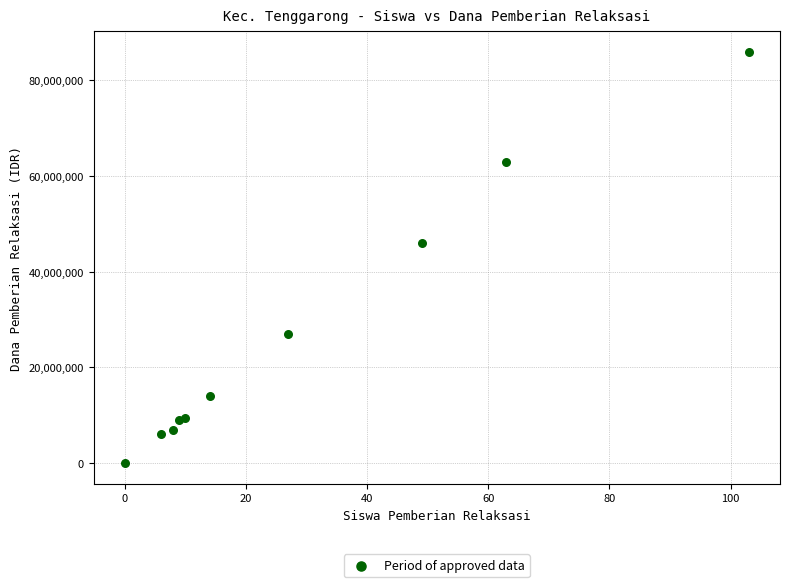

What Y value in the scatter plot is closest to 43000000?

46000000